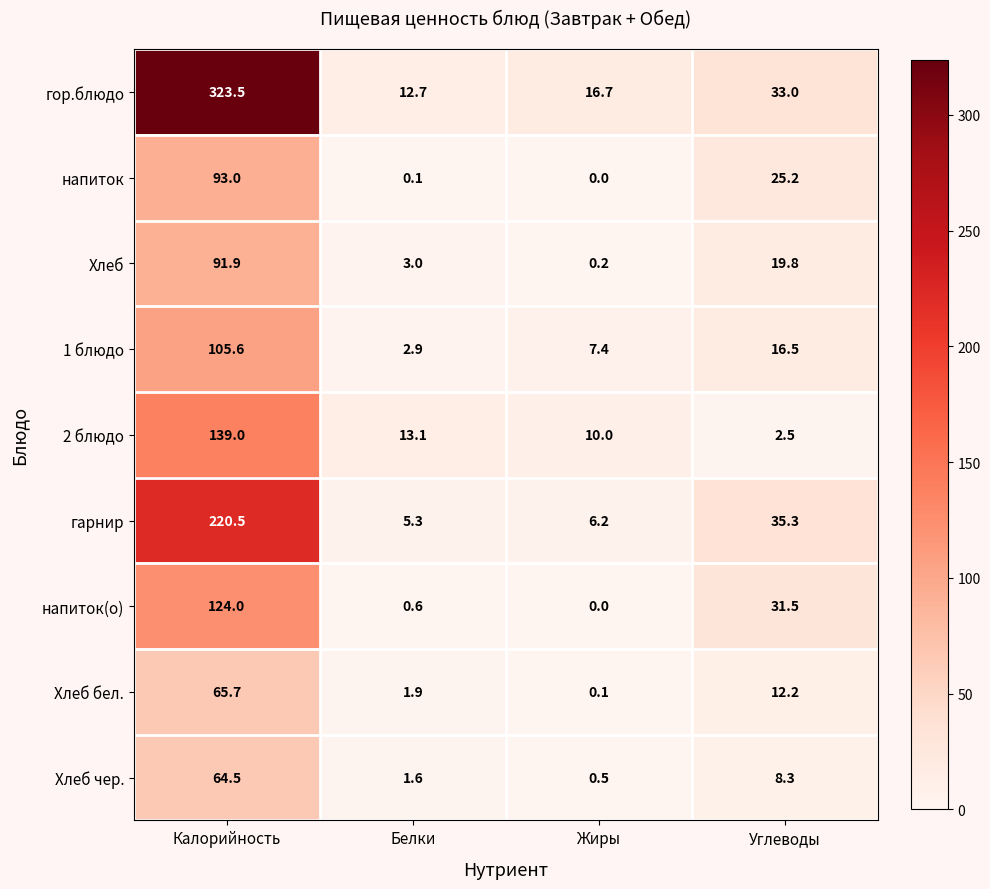

Count the number of categories in the chart.

4